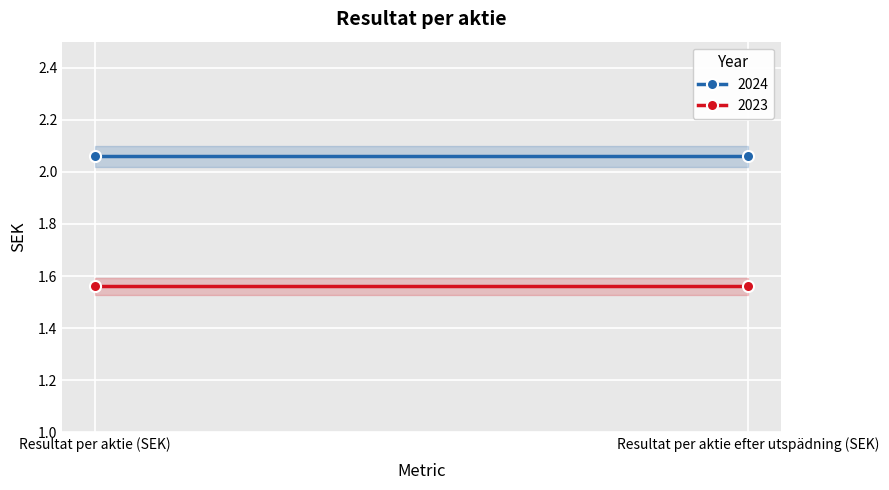

What is the value of the 2024 point at the 1st from the left?

2.1